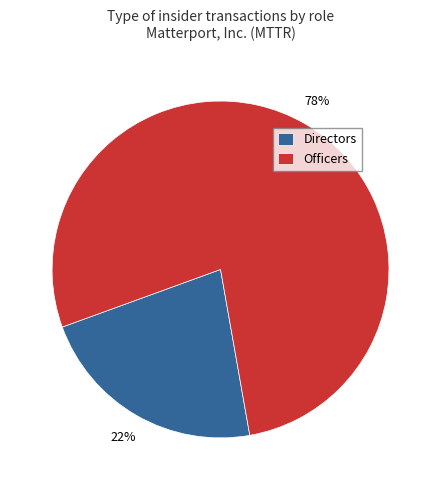

Which slice is the largest?

Officers